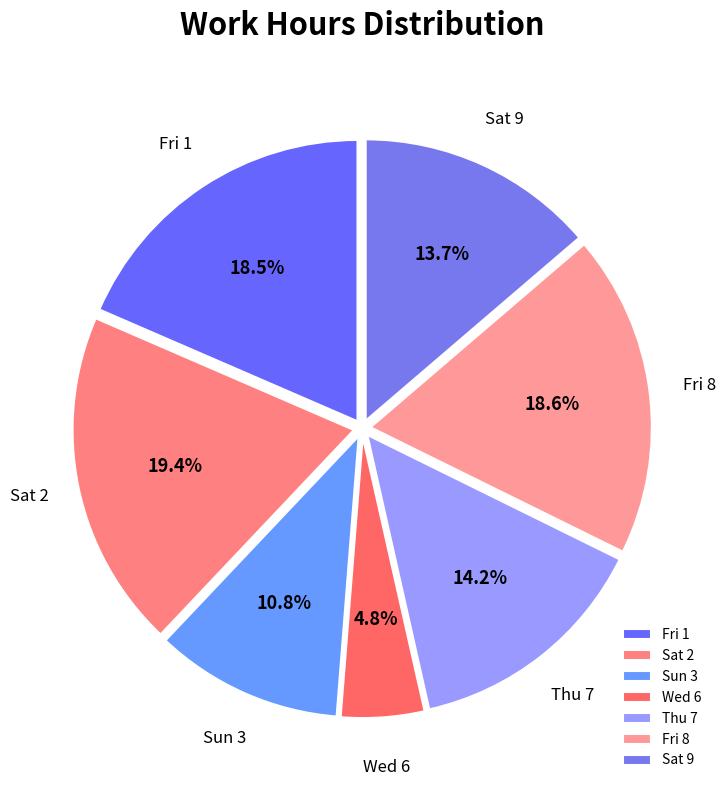

To the nearest percent, what is the difference between the largest and smallest slice percentages?

15%